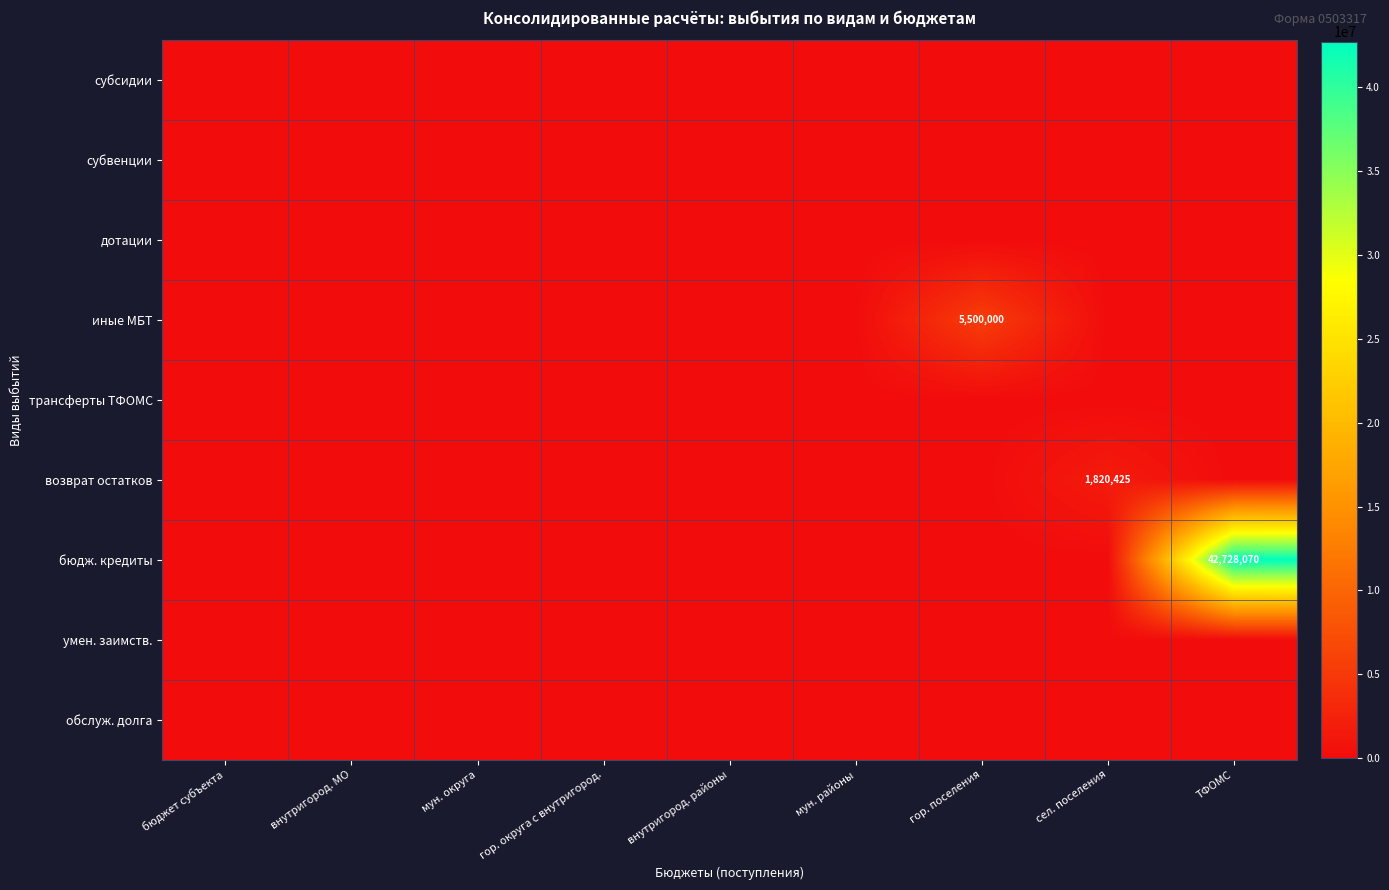

How many positive values does the возврат остатков series have?

1